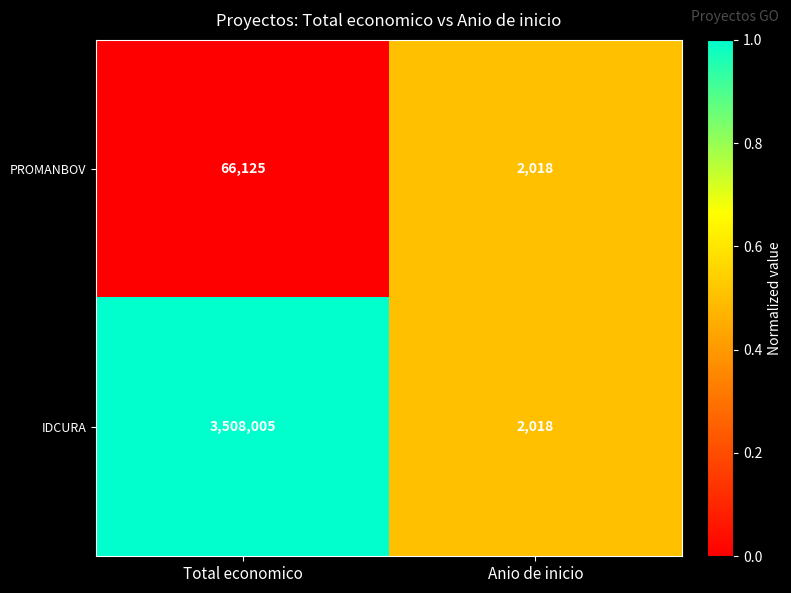

The PROMANBOV series shows 423 at Anio de inicio. True or false?

False